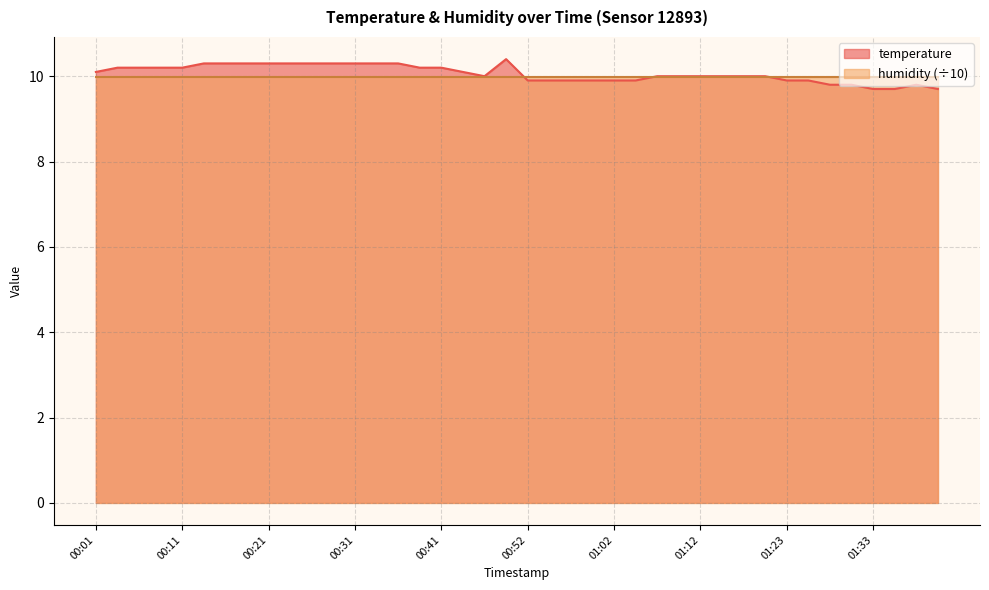

At which category does the data reach its first local peak?

00:50